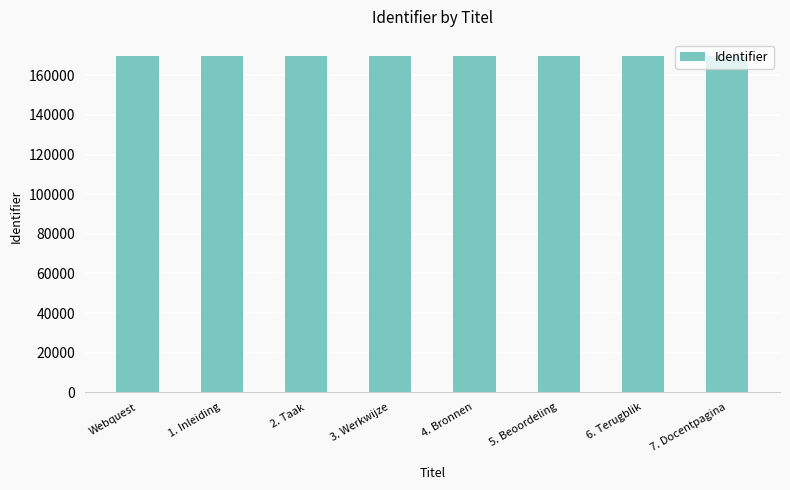

What is the maximum value shown in the chart?

169545